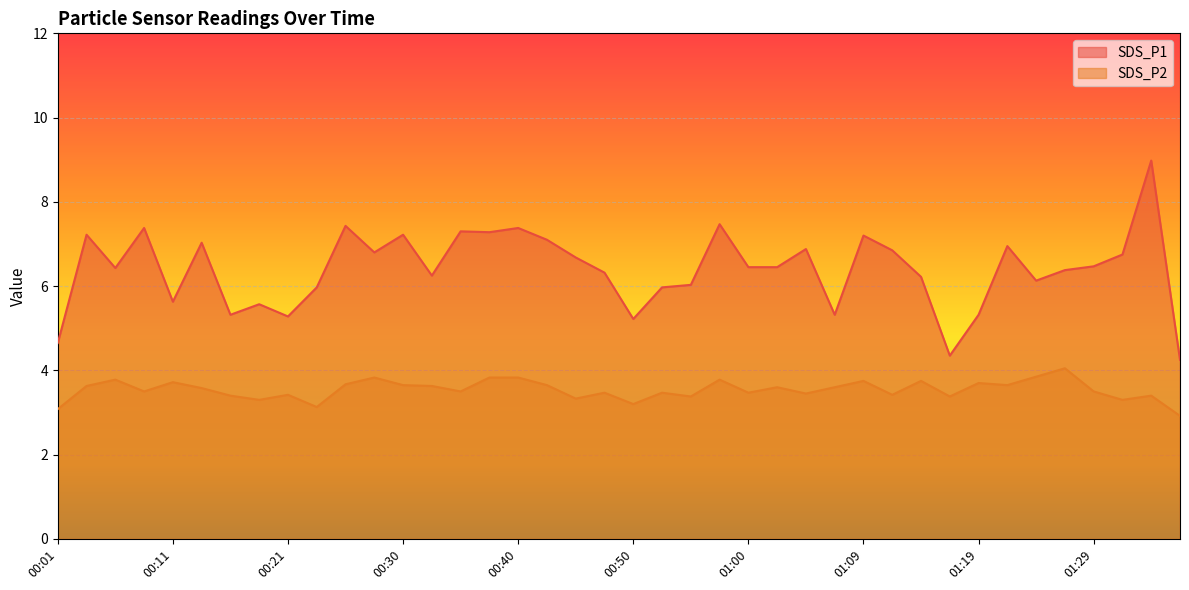

What is the label of the 7th point from the left?

00:16